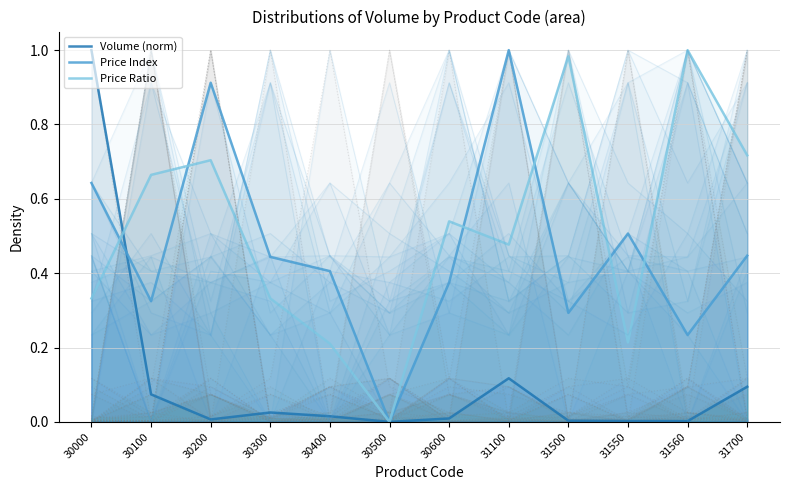

Reading right to left, transcribe all the data shown in this chart.

Volume (norm): 31700=0.1	31560=0.0	31550=0.0	31500=0.0	31100=0.1	30600=0.0	30500=0.0	30400=0.0	30300=0.0	30200=0.0	30100=0.1	30000=1.0
Price Index: 31700=0.4	31560=0.2	31550=0.5	31500=0.3	31100=1.0	30600=0.4	30500=0.0	30400=0.4	30300=0.4	30200=0.9	30100=0.3	30000=0.6
Price Ratio: 31700=0.7	31560=1.0	31550=0.2	31500=1.0	31100=0.5	30600=0.5	30500=0.0	30400=0.2	30300=0.3	30200=0.7	30100=0.7	30000=0.3